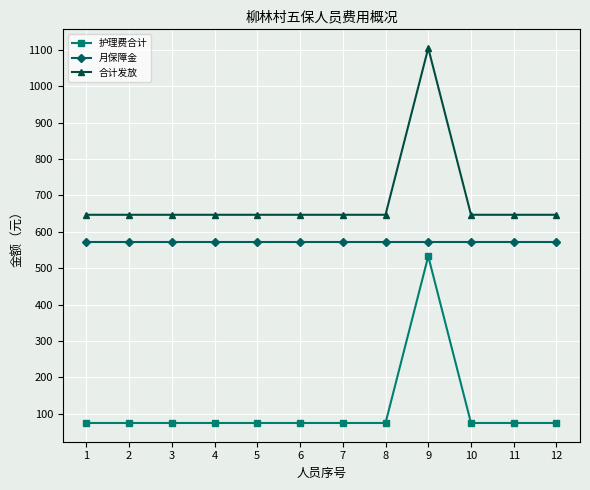

True or false: 护理费合计 and 合计发放 intersect in this chart.

False